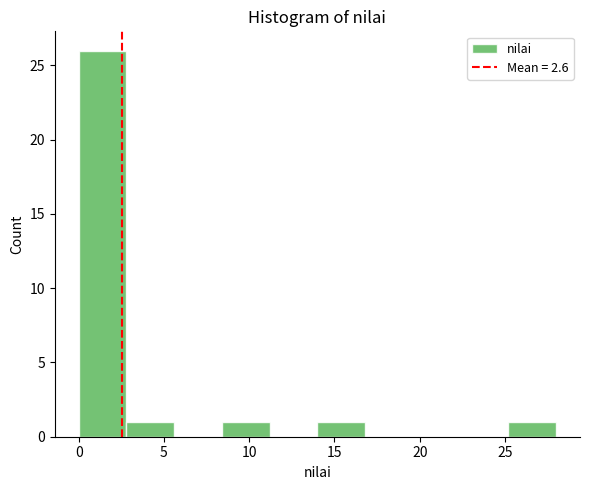

Which range on the x-axis has the tallest bar?

0.0 to 2.8